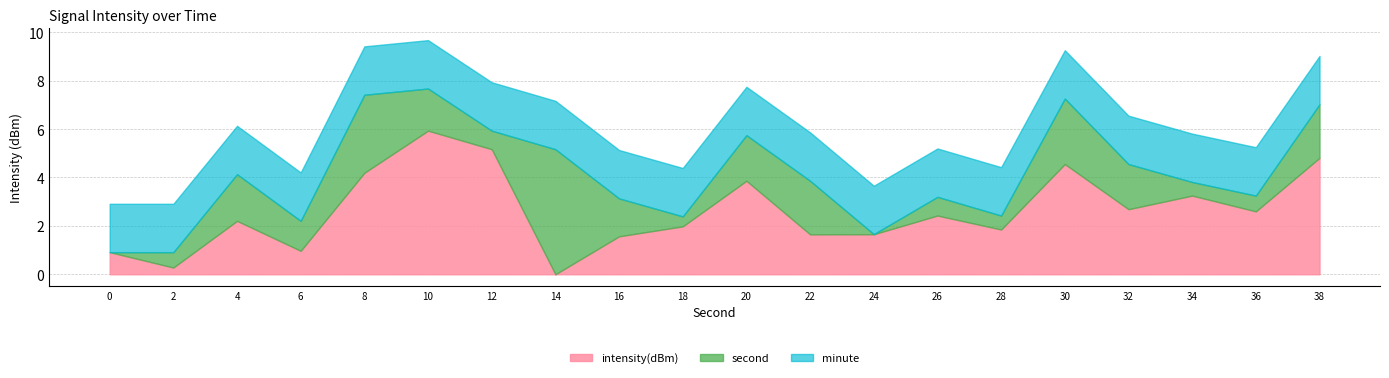

At which label does intensity(dBm) reach its minimum?

14